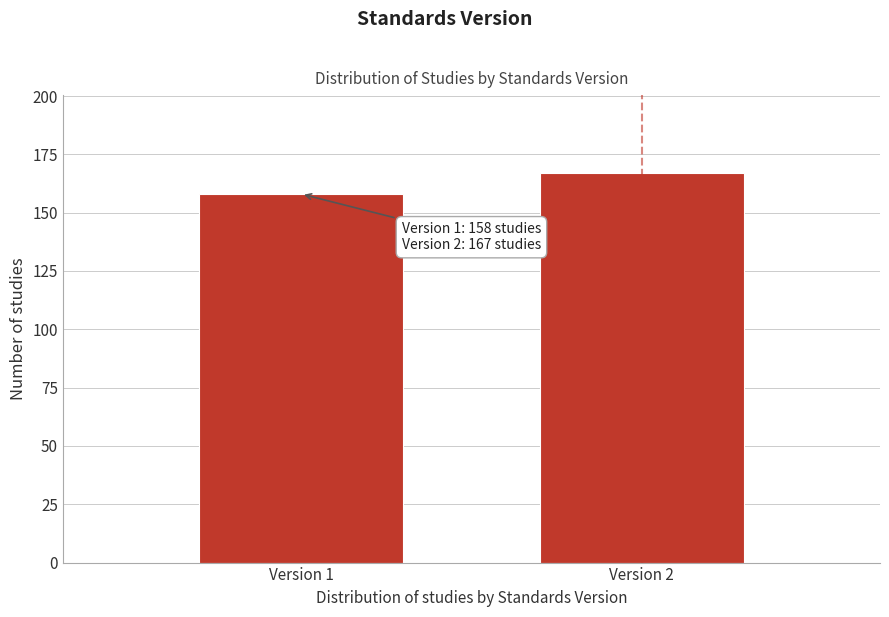

Reading left to right, extract all data points from this chart.

Version 1=158	Version 2=167